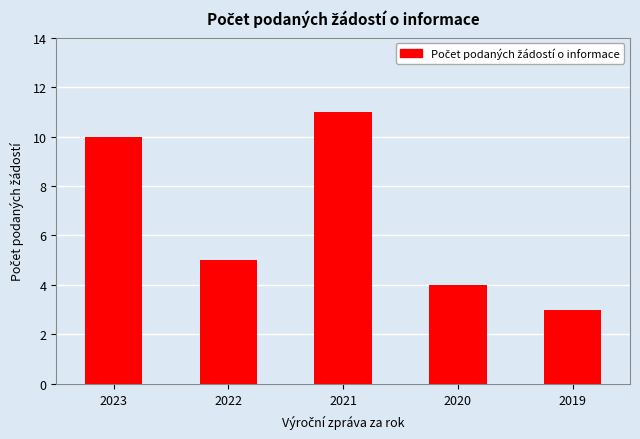

What is the greatest value displayed?

11